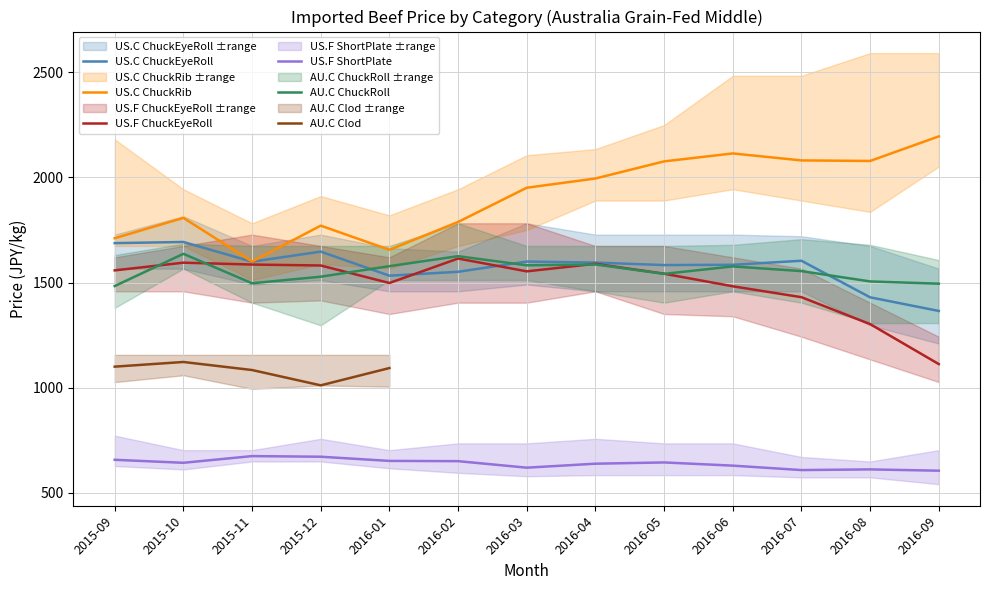

True or false: AU.C ChuckRoll and US.C ChuckRib intersect in this chart.

False